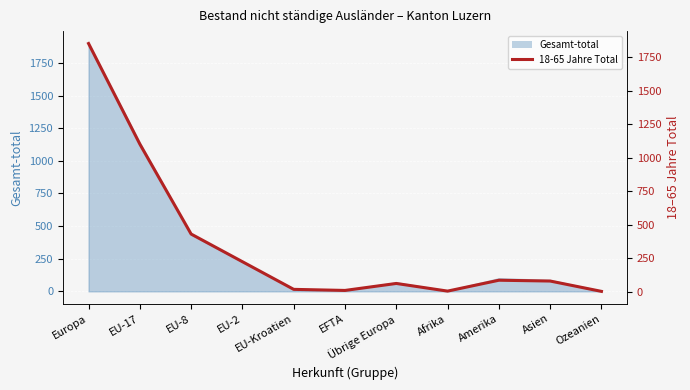

Reading left to right, what are all the values shown in this chart?

Europa=1850	EU-17=1101	EU-8=431	EU-2=225	EU-Kroatien=19	EFTA=11	Übrige Europa=63	Afrika=6	Amerika=87	Asien=81	Ozeanien=4